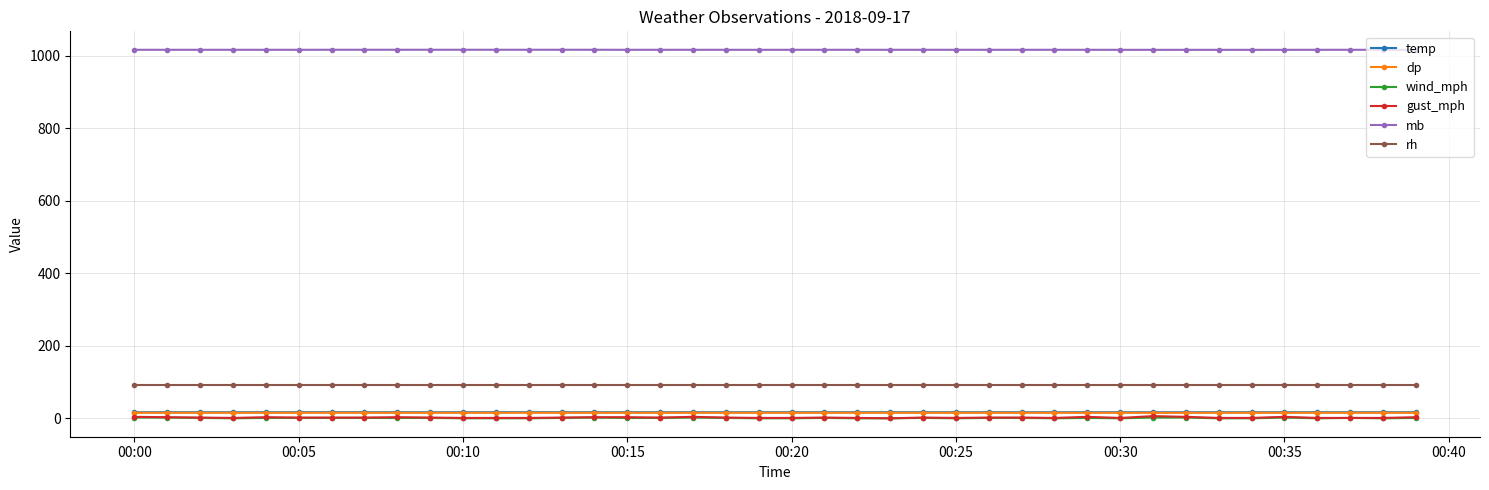

True or false: wind_mph and dp intersect in this chart.

False